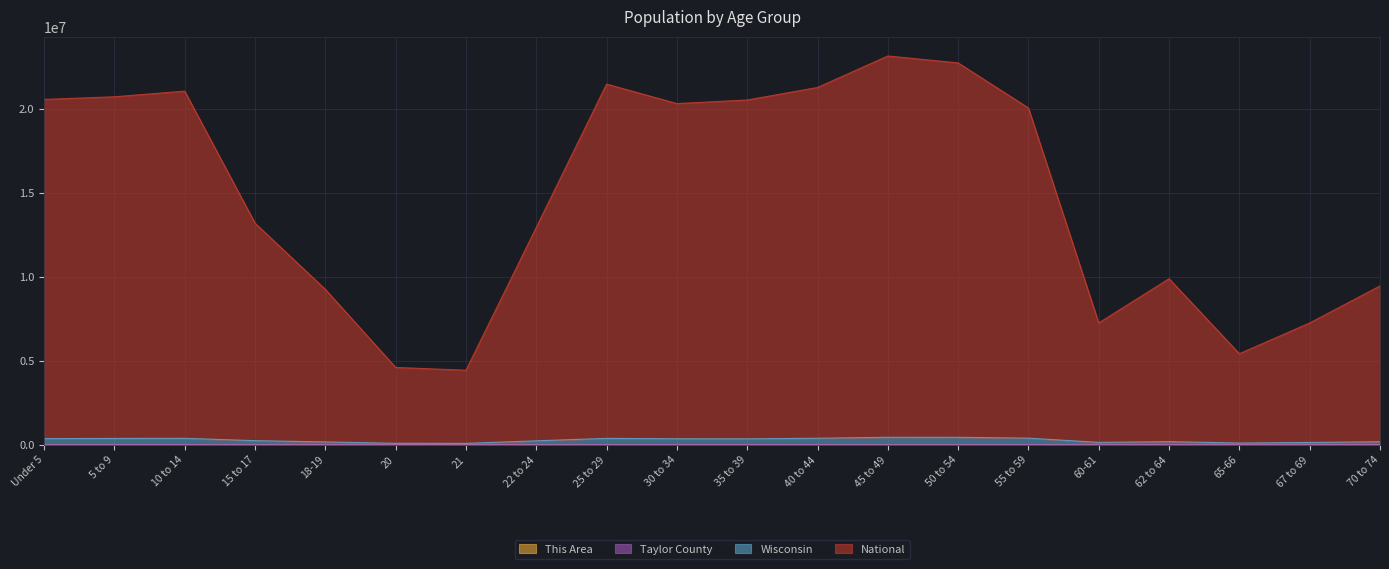

What is the maximum value shown in the chart?

23148291